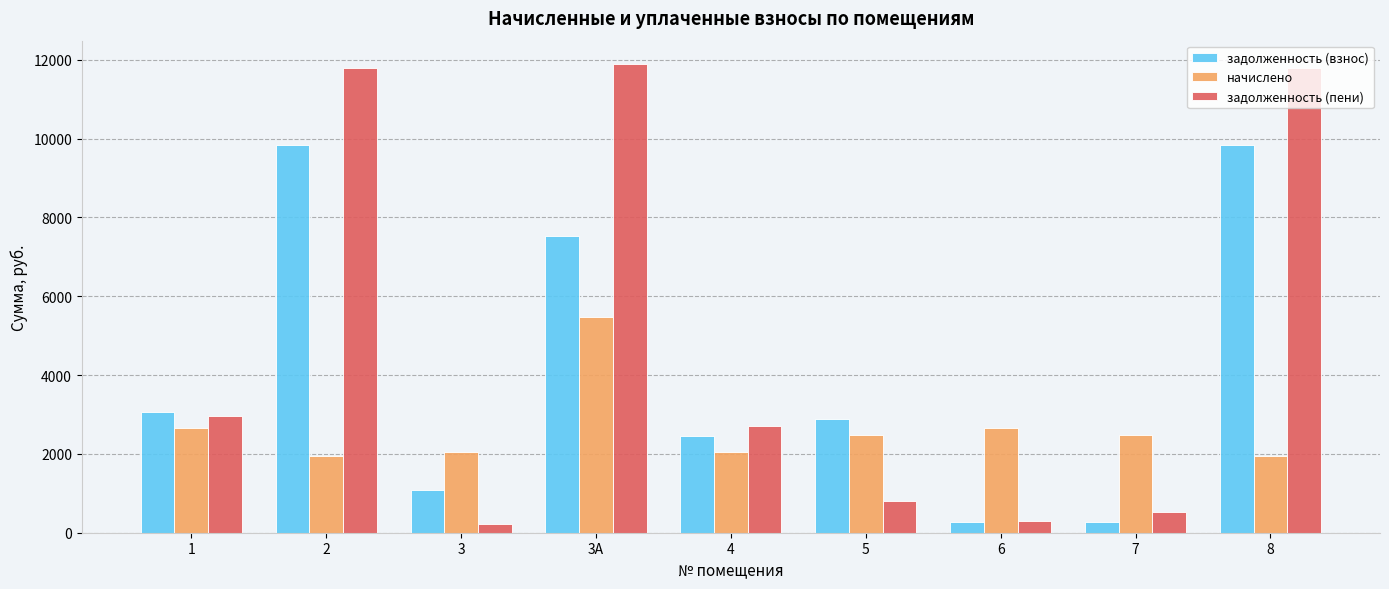

Rank the series by their average value, from highest to lowest.

задолженность (пени), задолженность (взнос), начислено